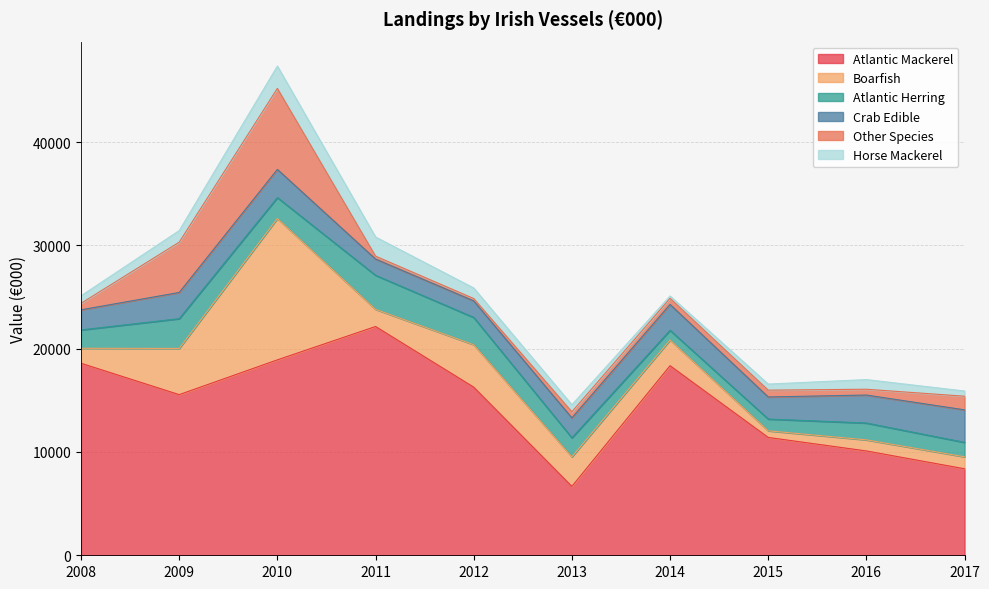

What is the average value of the Atlantic Mackerel series?

14636